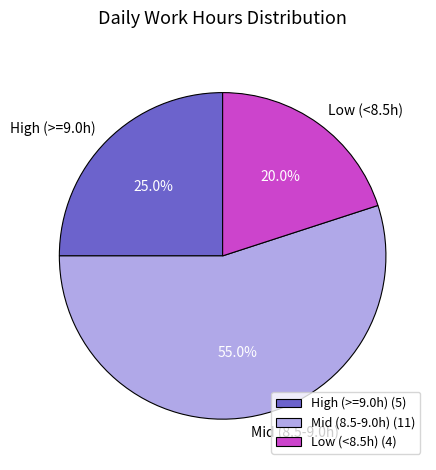

Which has a higher value, Mid (8.5-9.0h) or Low (<8.5h)?

Mid (8.5-9.0h)